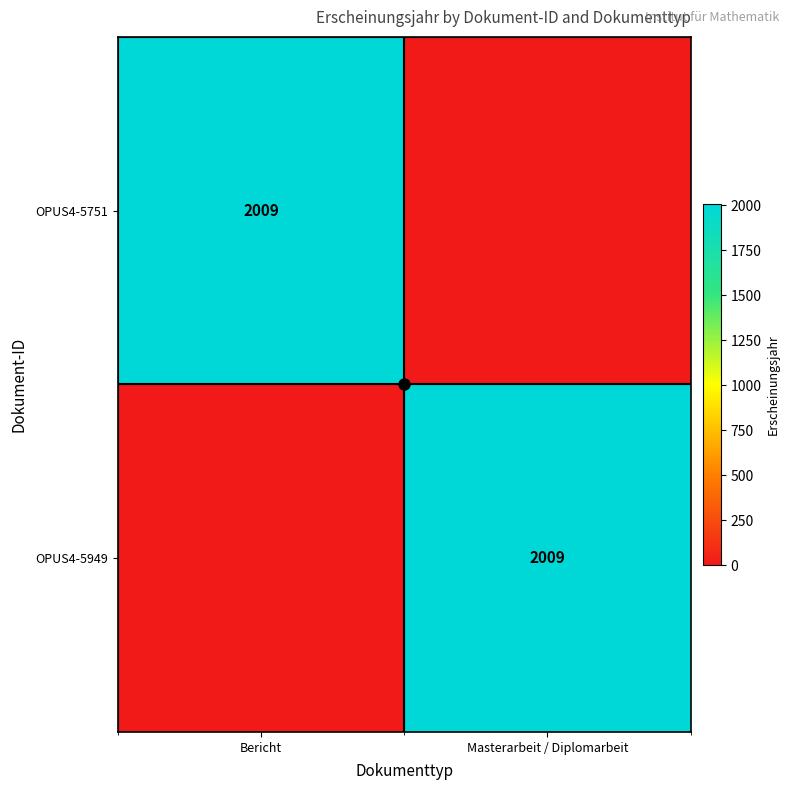

Is it true that OPUS4-5949 equals 1018 at Masterarbeit / Diplomarbeit?

False